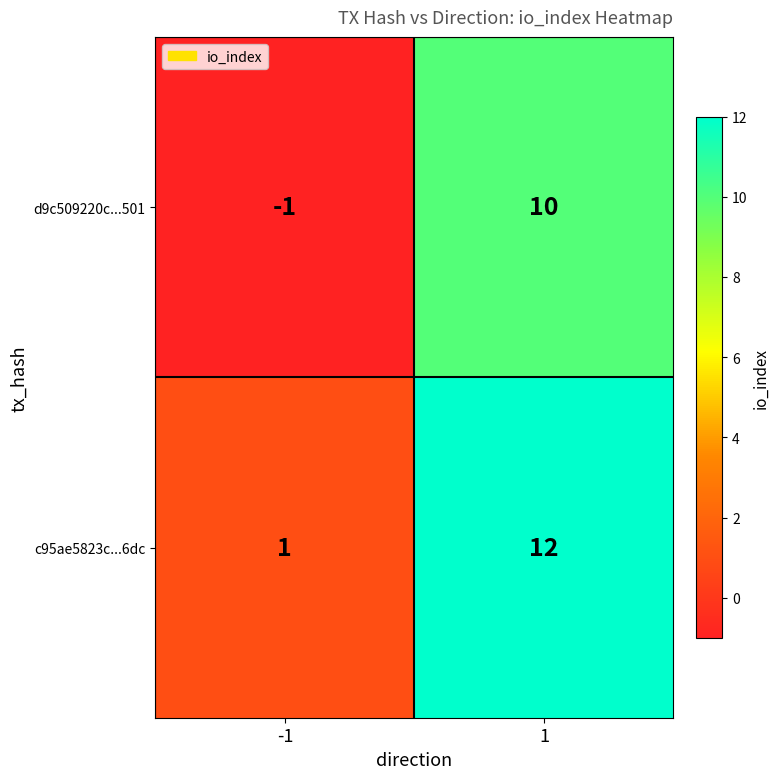

What is the greatest value displayed?

12